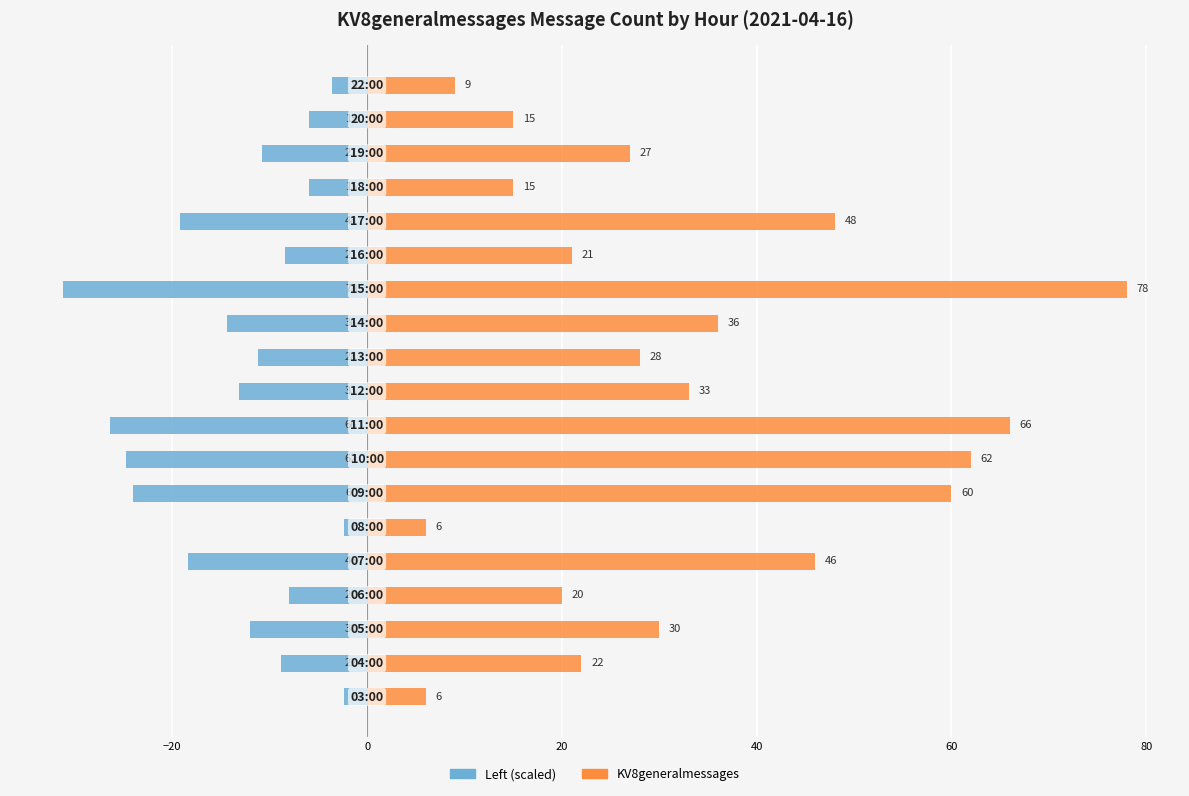

At 16, list the series in order from largest to smallest.

KV8generalmessages, KV8generalmessages (left)